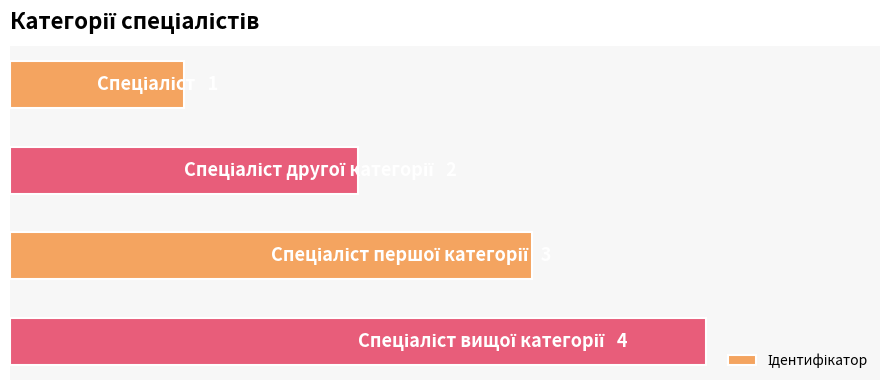

Are the bars horizontal?

Yes